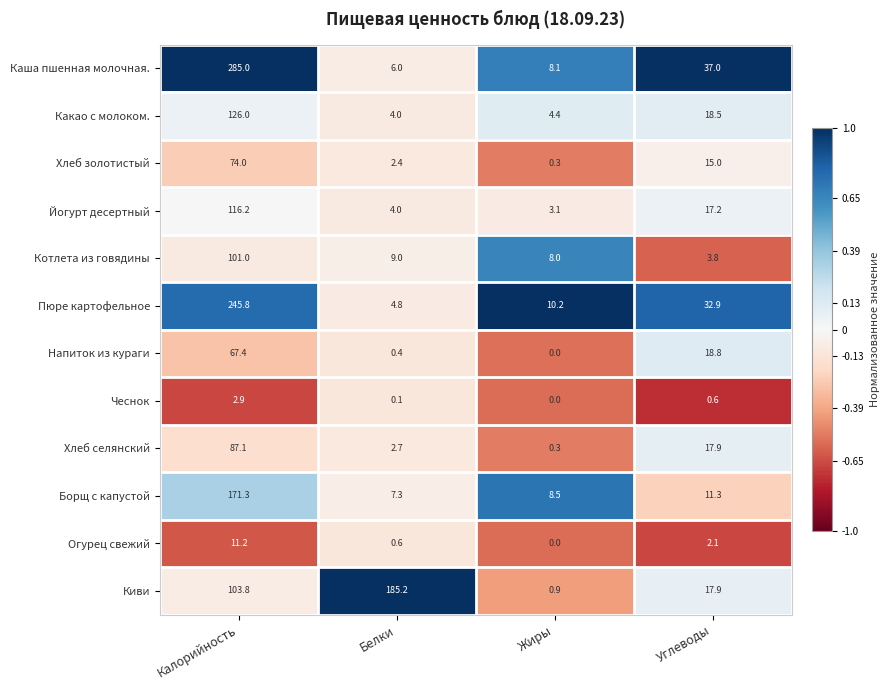

What is the difference between the maximum and minimum values in the Йогурт десертный series?

113.1